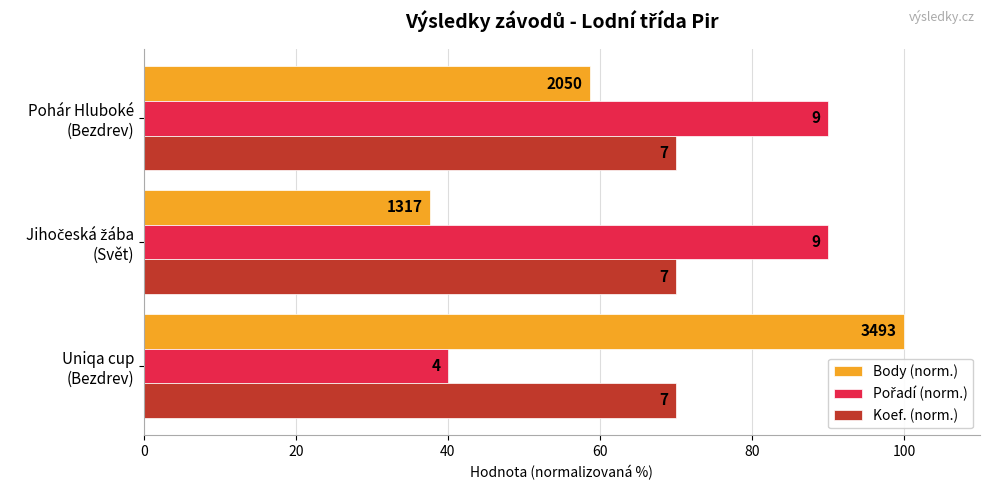

Count the Pořadí (norm.) values in the range 40 to 90.

3